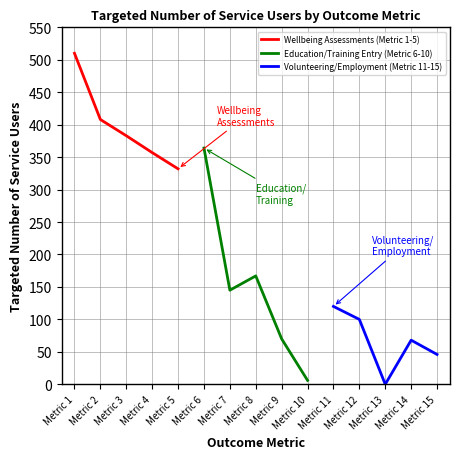

Reading left to right, transcribe all the data shown in this chart.

Wellbeing Assessments (Metric 1-5): 510	408	383	357	332
Education/Training Entry (Metric 6-10): 364	145	167	70	6
Volunteering/Employment (Metric 11-15): 120	100	0	68	46